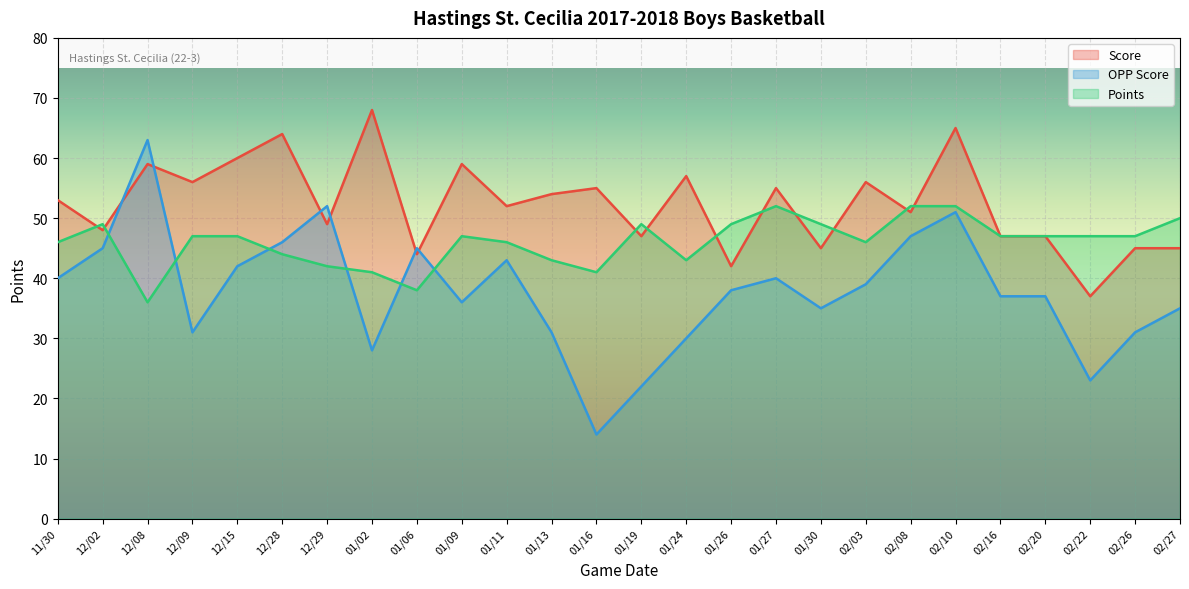

What is the label of the 9th point from the right?

01/30